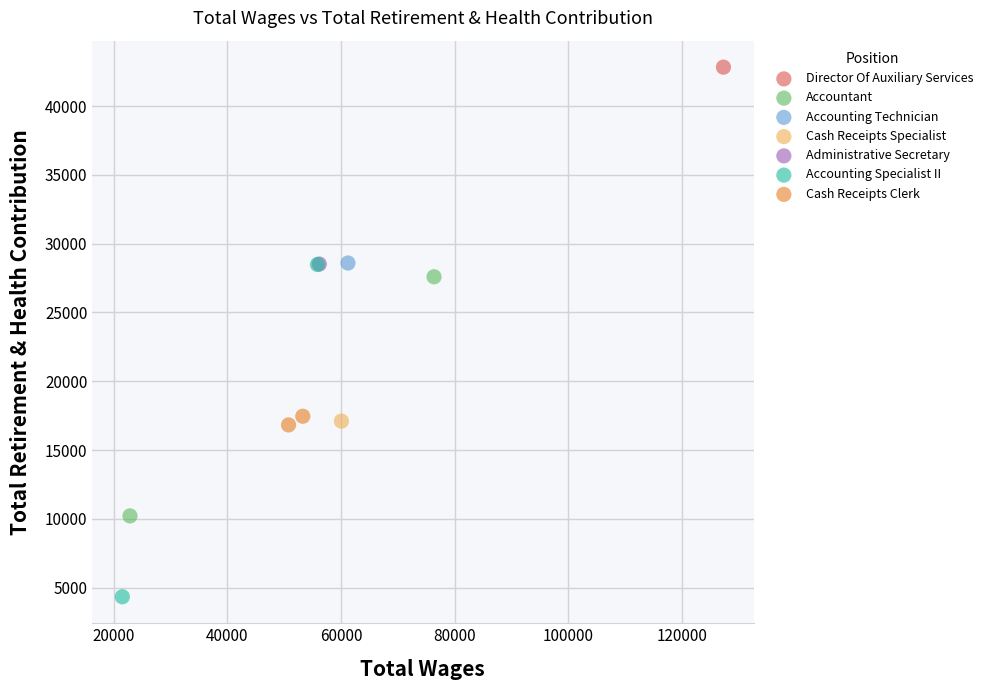

Which series reaches the maximum Y coordinate?

Director Of Auxiliary Services